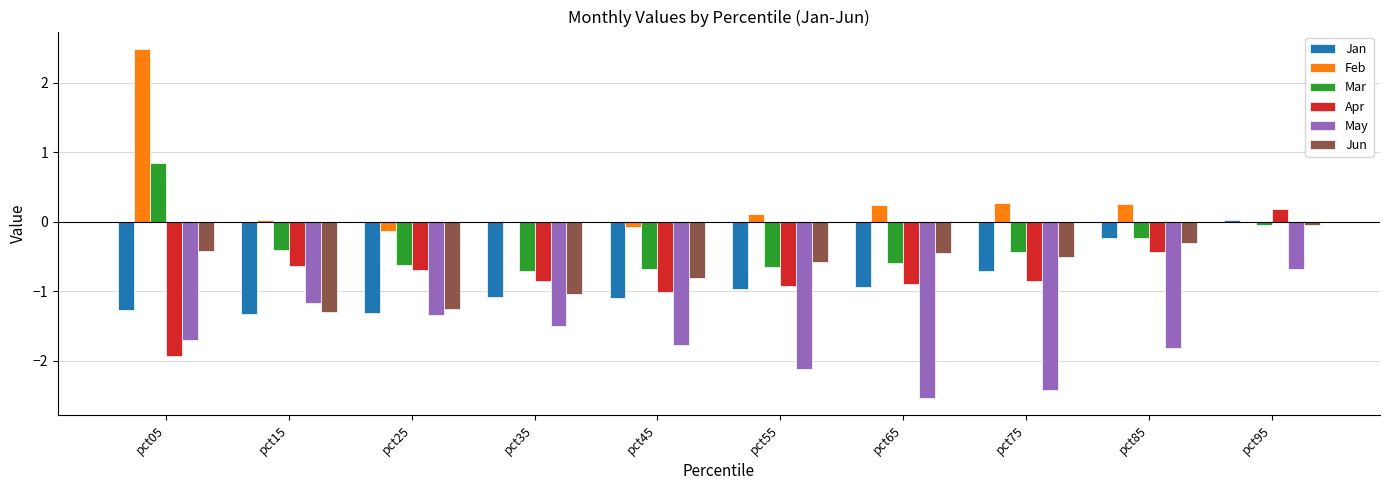

Are the bars grouped side by side (vs. stacked)?

Yes